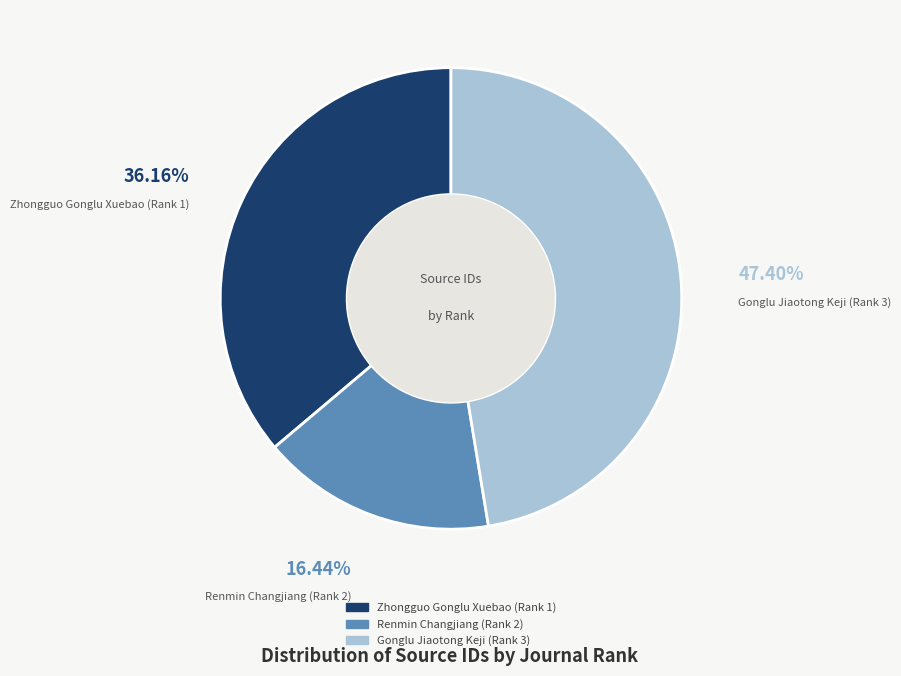

Approximately how many times larger is the value at Renmin Changjiang (Rank 2) compared to Zhongguo Gonglu Xuebao (Rank 1)?

0.5